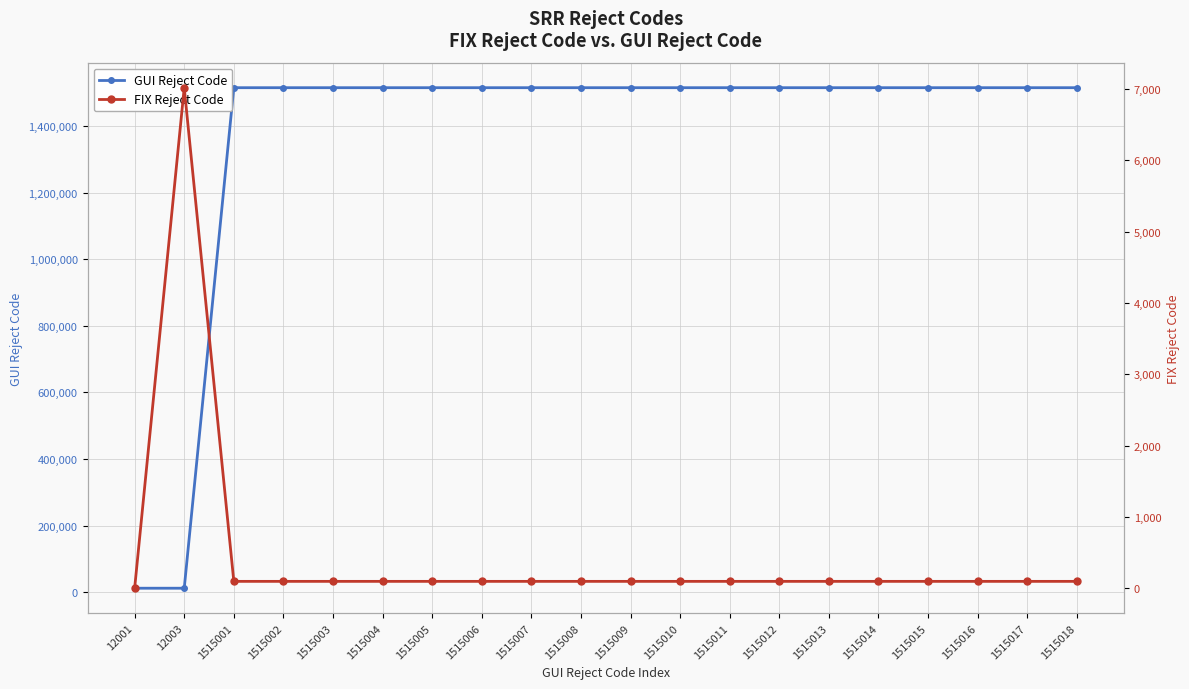

Which series has the largest range (max minus min)?

GUI Reject Code